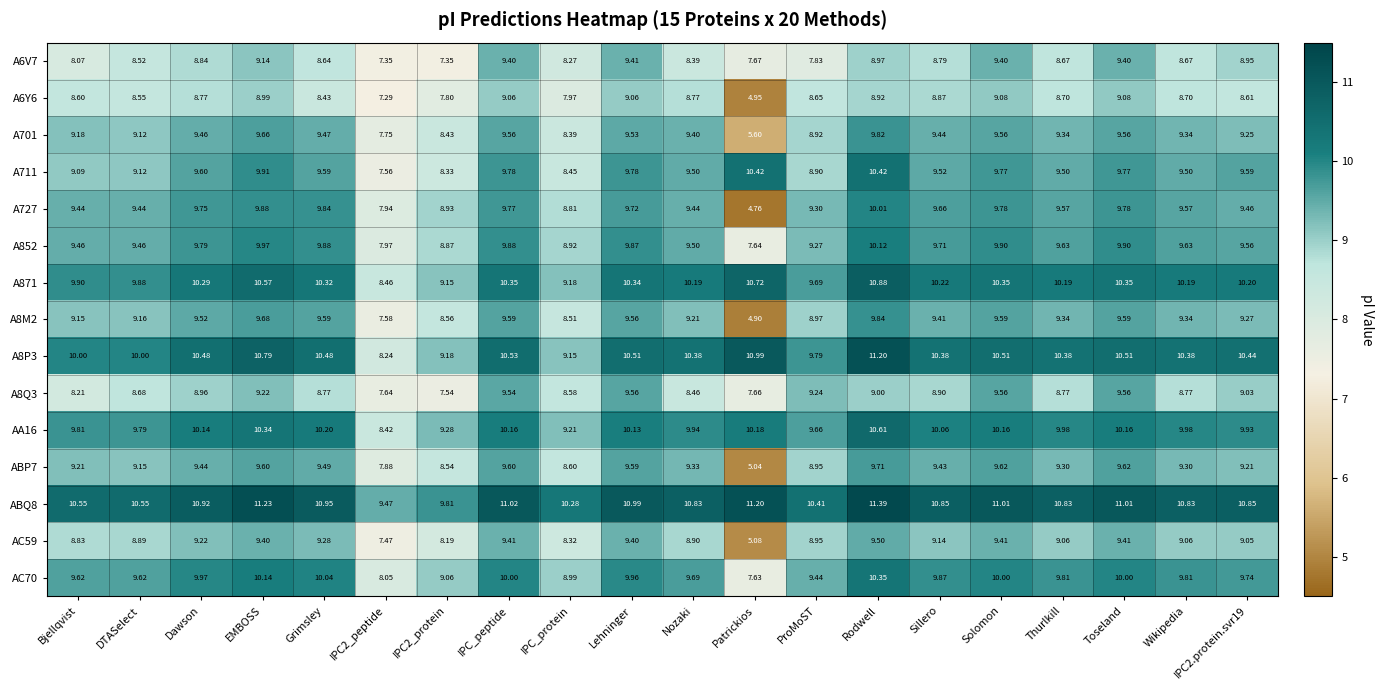

At how many categories does at least one series exceed 6?

20